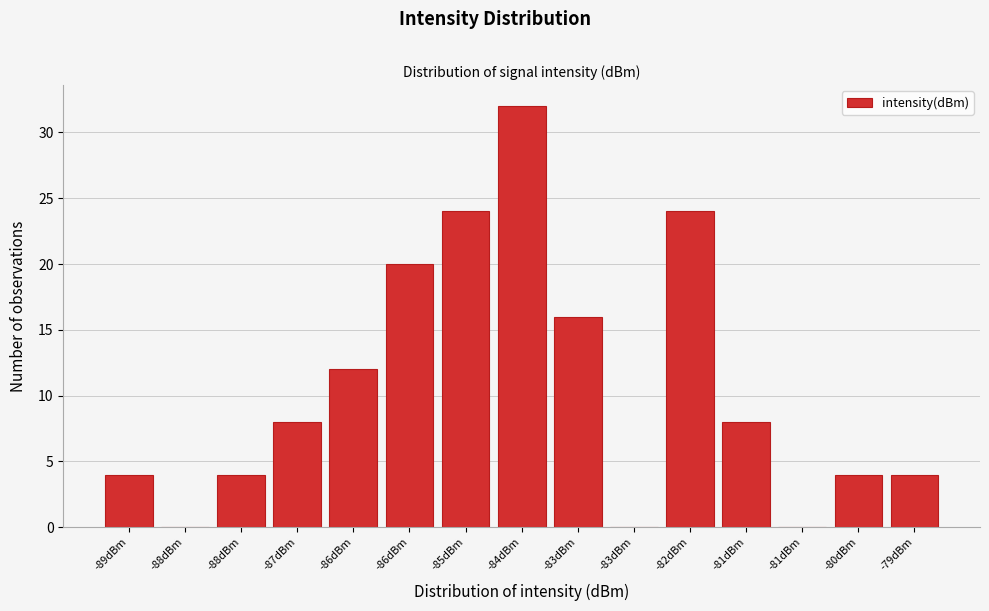

How many categories are shown in the chart?

15